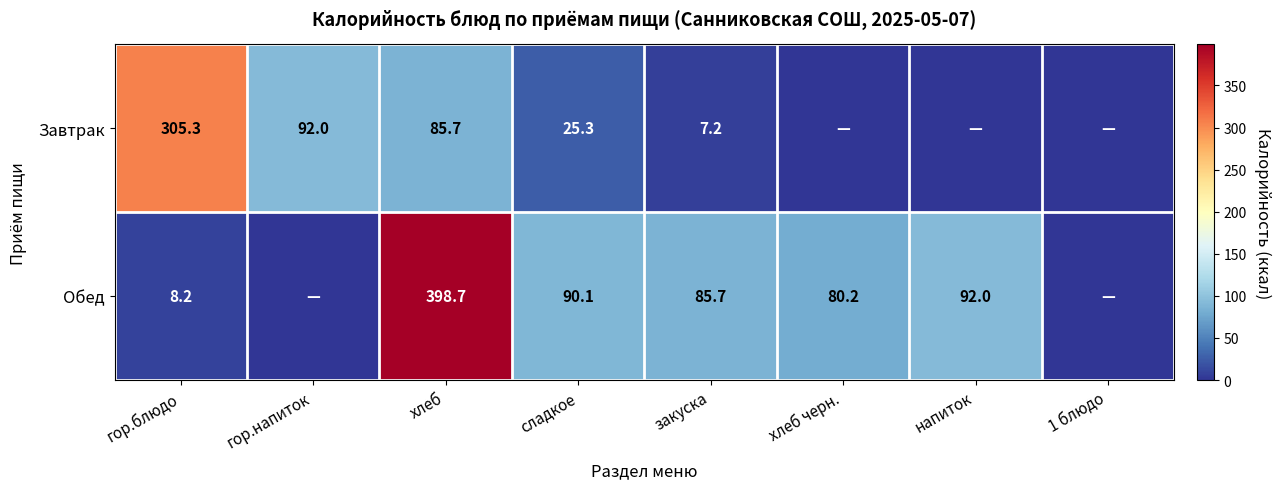

What is the spread (max minus min) of values at хлеб?

313.0